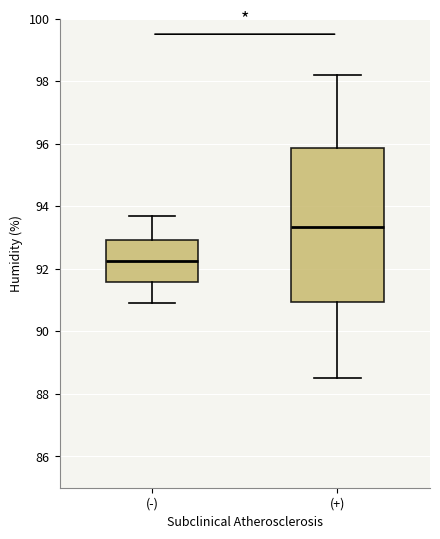

Comparing the boxes themselves (not the whiskers), which one is the tallest?

(+)